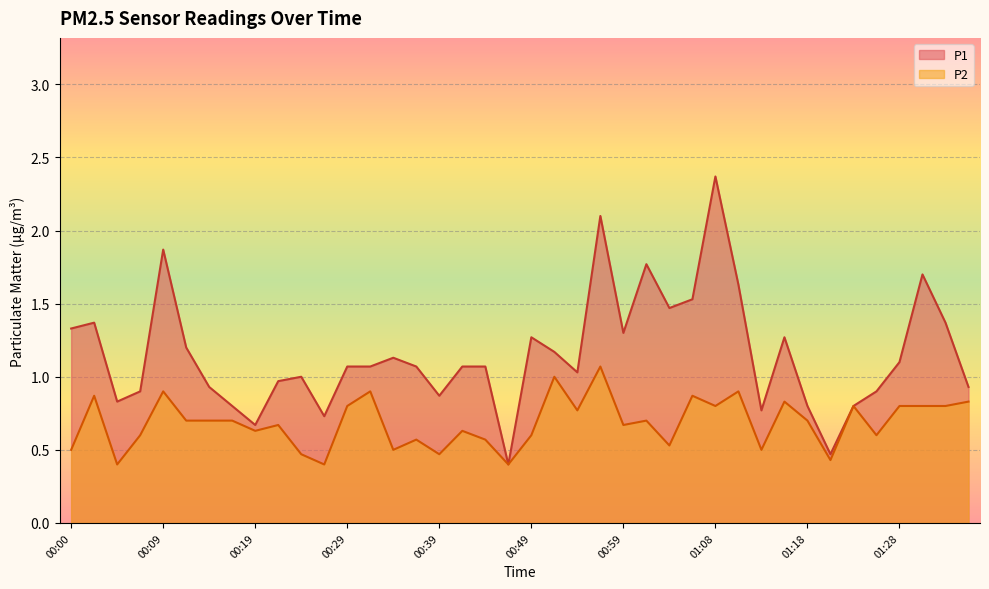

At which label does P2 reach its peak?

00:56